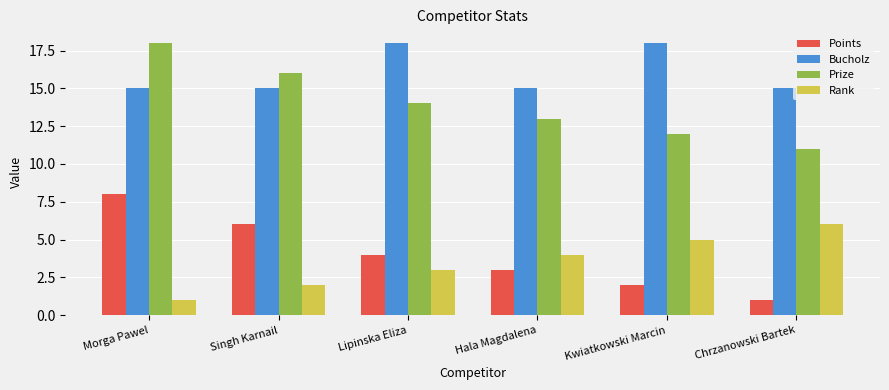

At Lipinska Eliza, list the series in order from largest to smallest.

Bucholz, Prize, Points, Rank